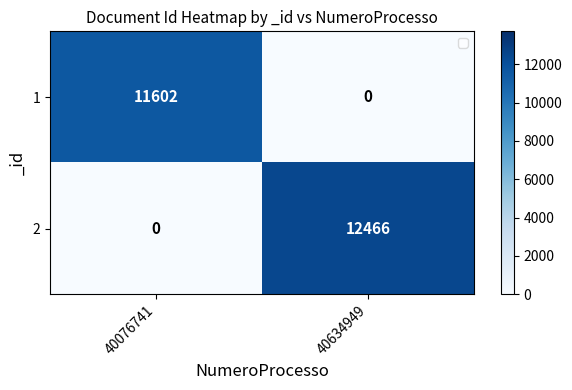

What is the total value across all series at 40634949?

12466